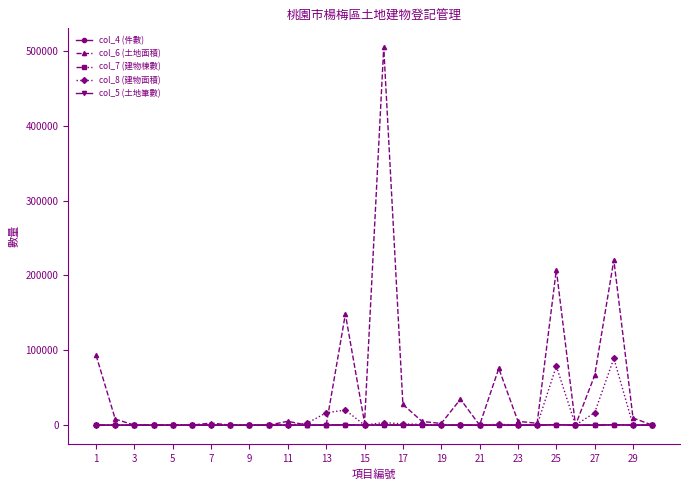

At how many categories does at least one series exceed 121720?

4